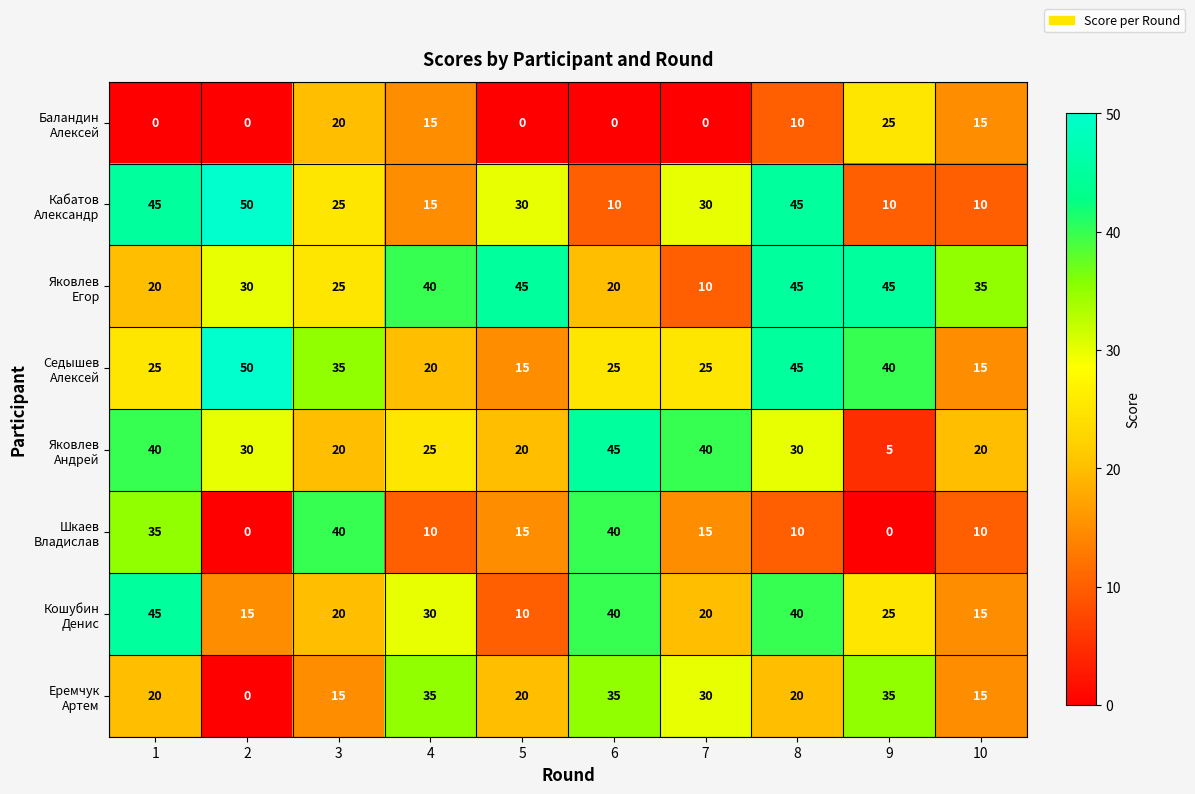

What is the spread (max minus min) of values at 6?

45